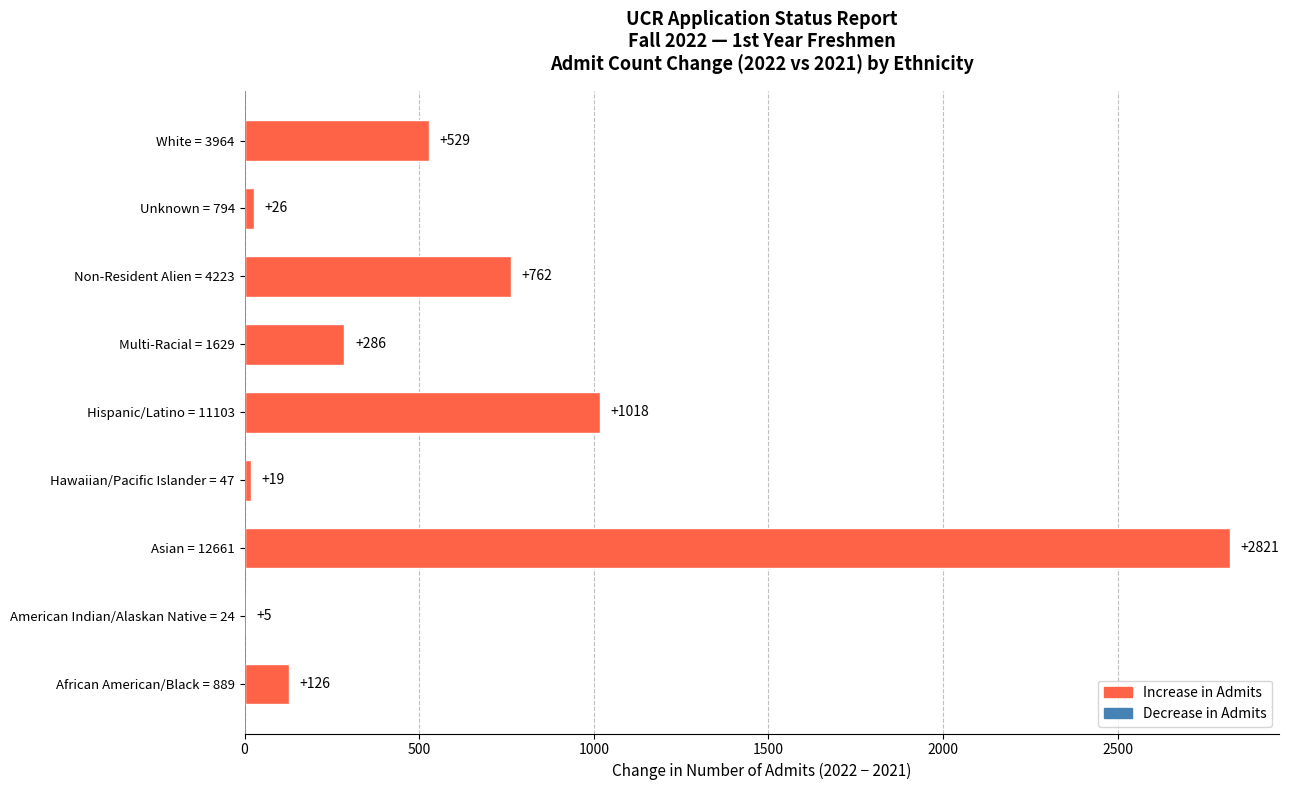

At which category does the chart reach its peak across all series?

Asian = 12661